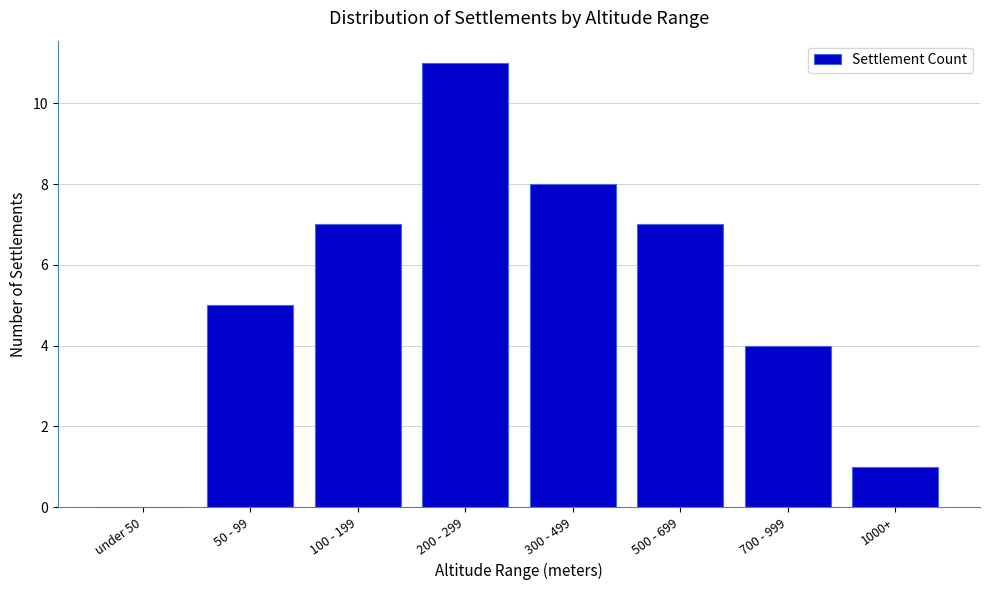

Reading left to right, transcribe all the data shown in this chart.

under 50=0	50 - 99=5	100 - 199=7	200 - 299=11	300 - 499=8	500 - 699=7	700 - 999=4	1000+=1